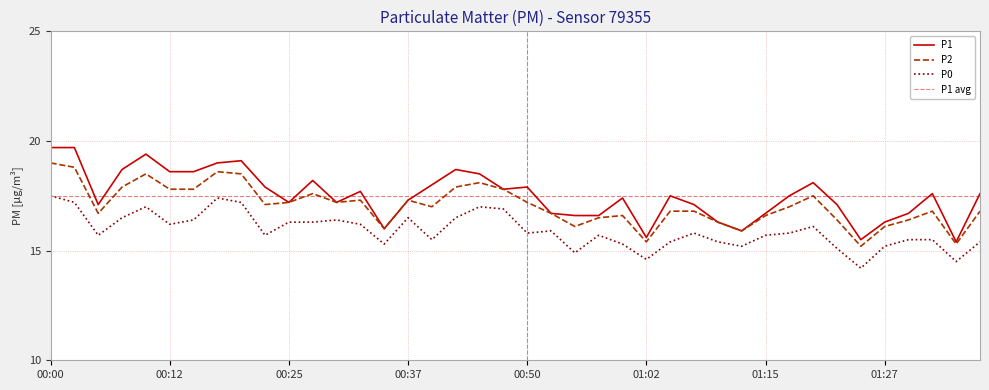

Reading left to right, extract all data points from this chart.

P1: 00:00=19.7	00:02=19.7	00:05=17.1	00:07=18.7	00:10=19.4	00:12=18.6	00:15=18.6	00:17=19.0	00:20=19.1	00:22=17.9	00:25=17.2	00:27=18.2	00:30=17.2	00:32=17.7	00:35=16.0	00:37=17.3	00:40=18.0	00:42=18.7	00:45=18.5	00:47=17.8	00:50=17.9	00:52=16.7	00:55=16.6	00:57=16.6	01:00=17.4	01:02=15.6	01:05=17.5	01:07=17.1	01:10=16.3	01:12=15.9	01:15=16.7	01:17=17.5	01:20=18.1	01:22=17.1	01:25=15.5	01:27=16.3	01:30=16.7	01:32=17.6	01:35=15.4	01:37=17.6
P2: 00:00=19.0	00:02=18.8	00:05=16.7	00:07=17.9	00:10=18.5	00:12=17.8	00:15=17.8	00:17=18.6	00:20=18.5	00:22=17.1	00:25=17.2	00:27=17.6	00:30=17.2	00:32=17.3	00:35=16.0	00:37=17.3	00:40=17.0	00:42=17.9	00:45=18.1	00:47=17.8	00:50=17.2	00:52=16.7	00:55=16.1	00:57=16.5	01:00=16.6	01:02=15.4	01:05=16.8	01:07=16.8	01:10=16.3	01:12=15.9	01:15=16.6	01:17=17.0	01:20=17.5	01:22=16.4	01:25=15.2	01:27=16.1	01:30=16.4	01:32=16.8	01:35=15.3	01:37=16.8
P0: 00:00=17.5	00:02=17.2	00:05=15.7	00:07=16.5	00:10=17.0	00:12=16.2	00:15=16.4	00:17=17.4	00:20=17.2	00:22=15.7	00:25=16.3	00:27=16.3	00:30=16.4	00:32=16.2	00:35=15.3	00:37=16.5	00:40=15.5	00:42=16.5	00:45=17.0	00:47=16.9	00:50=15.8	00:52=15.9	00:55=14.9	00:57=15.7	01:00=15.3	01:02=14.6	01:05=15.4	01:07=15.8	01:10=15.4	01:12=15.2	01:15=15.7	01:17=15.8	01:20=16.1	01:22=15.1	01:25=14.2	01:27=15.2	01:30=15.5	01:32=15.5	01:35=14.5	01:37=15.4